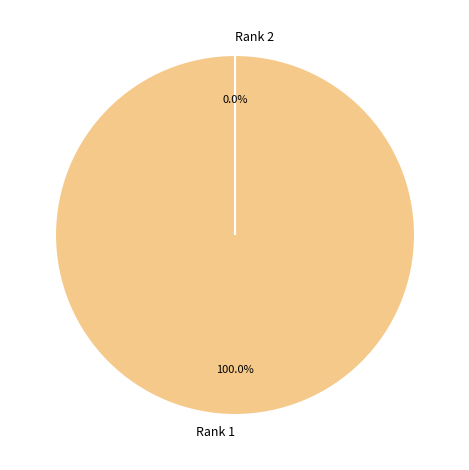

What is the change in value from Rank 1 to Rank 2?

-12500135501